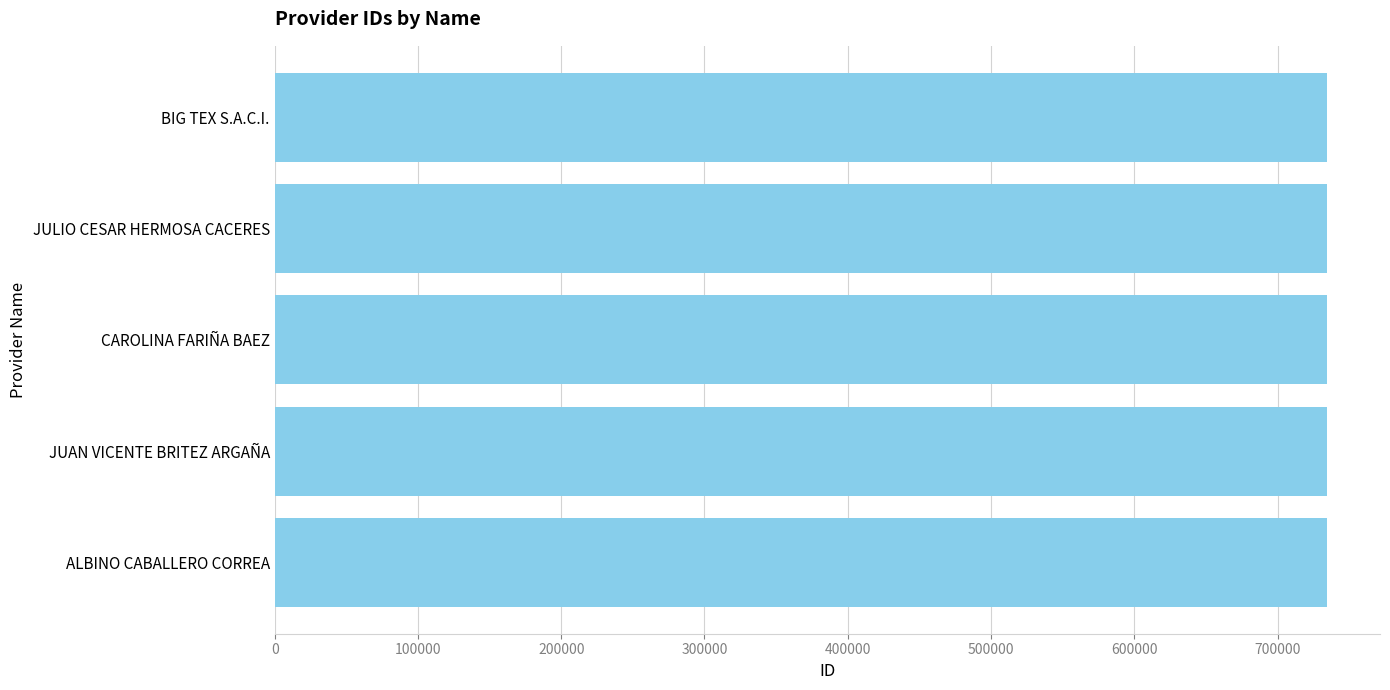

True or false: the data shows 734756 at JUAN VICENTE BRITEZ ARGAÑA.

True